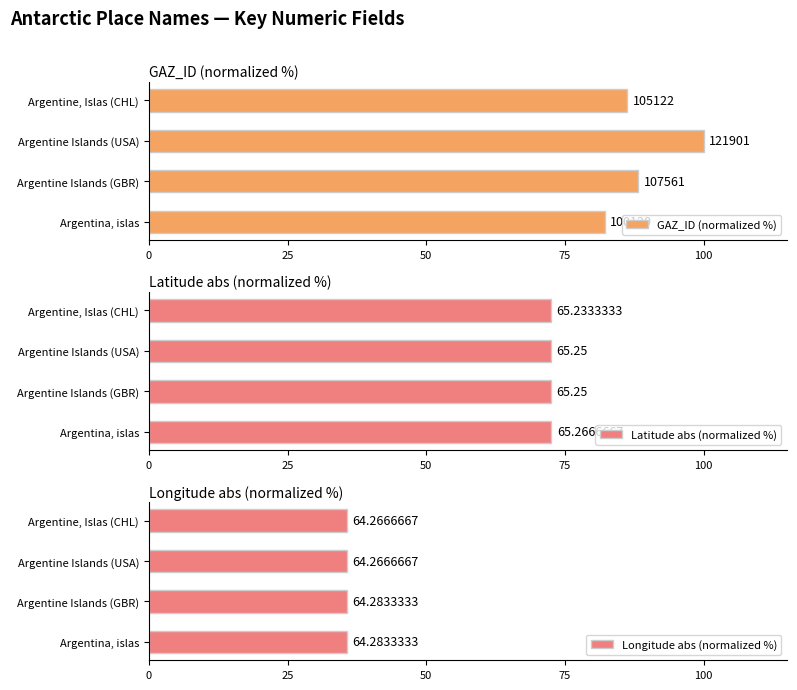

Is the value of GAZ_ID (normalized %) at Argentina, islas greater than the value of Longitude abs (normalized %) at Argentine, Islas (CHL)?

Yes